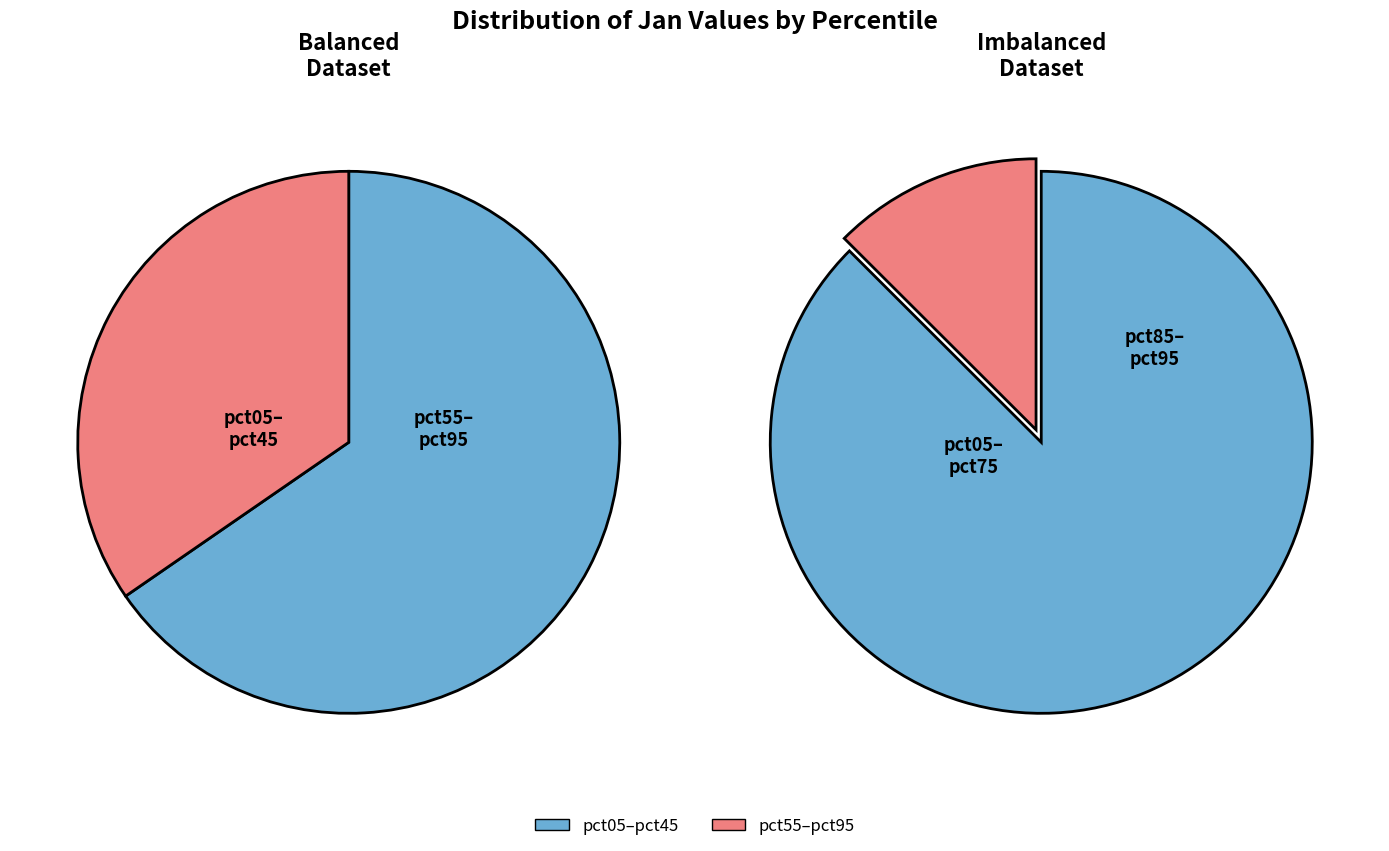

To the nearest percent, what portion does pct85 represent?

6%